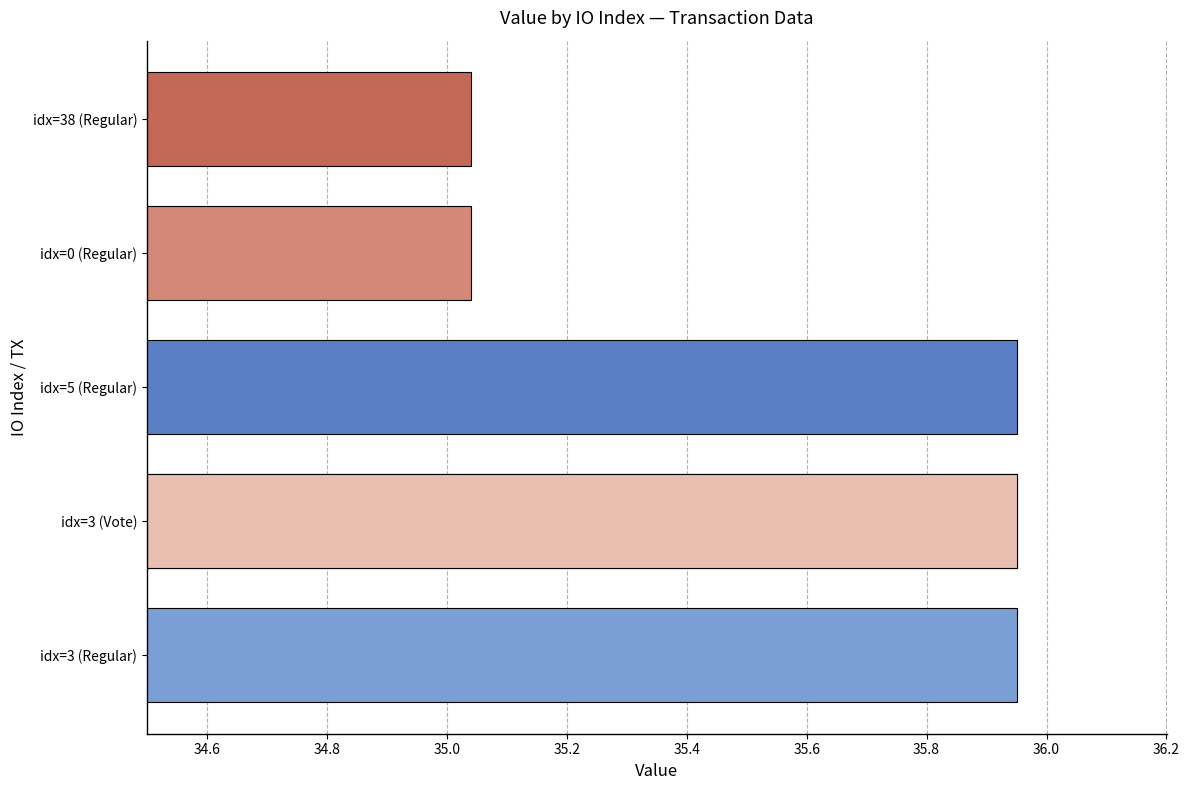

The chart shows a value of 21.9 at idx=38 (Regular). True or false?

False